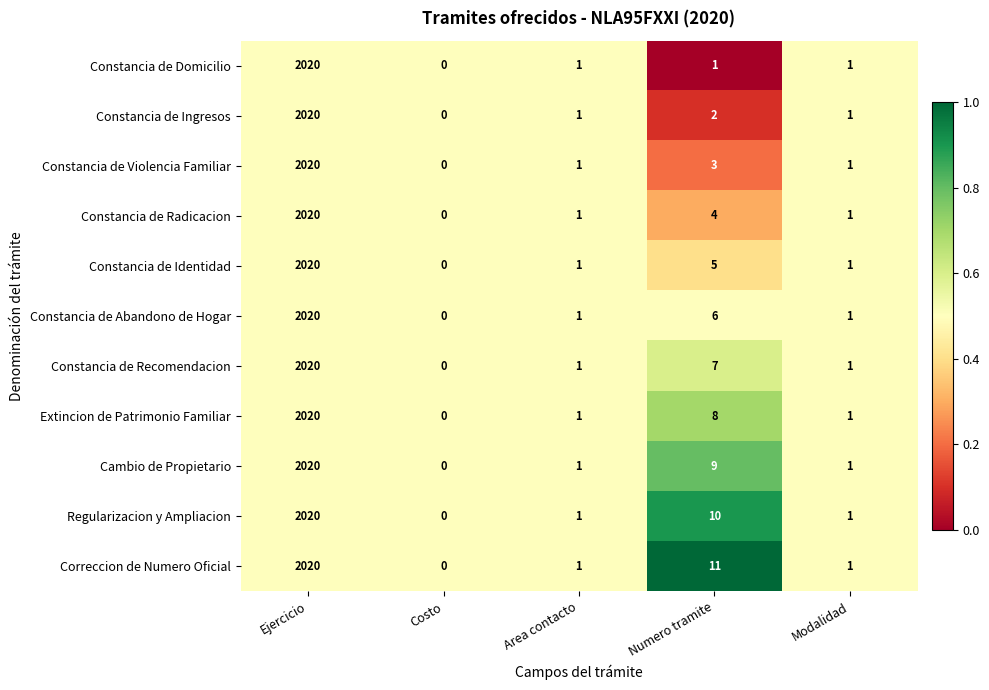

What is the total value across all series at Modalidad?

11